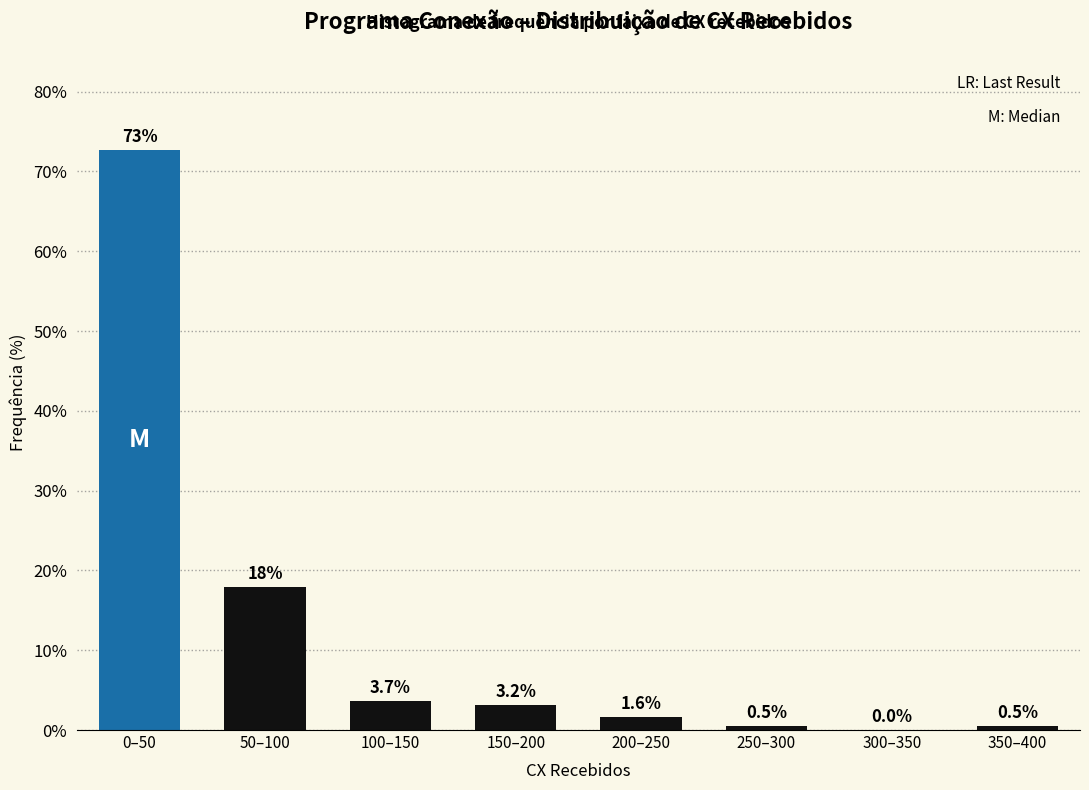

Reading left to right, list all the values displayed in this chart.

0–50=72.6	50–100=17.9	100–150=3.7	150–200=3.2	200–250=1.6	250–300=0.5	300–350=0.0	350–400=0.5